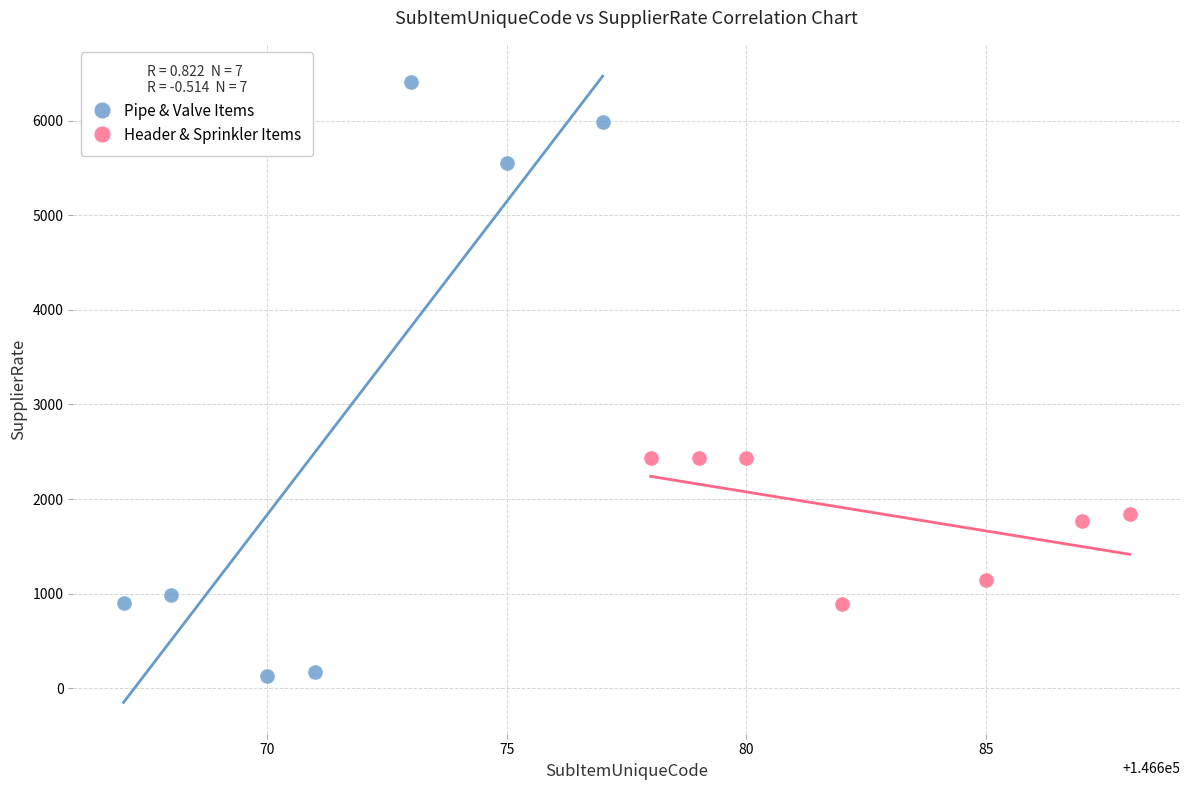

Which series has the largest Y range (max minus min)?

Pipe & Valve Items